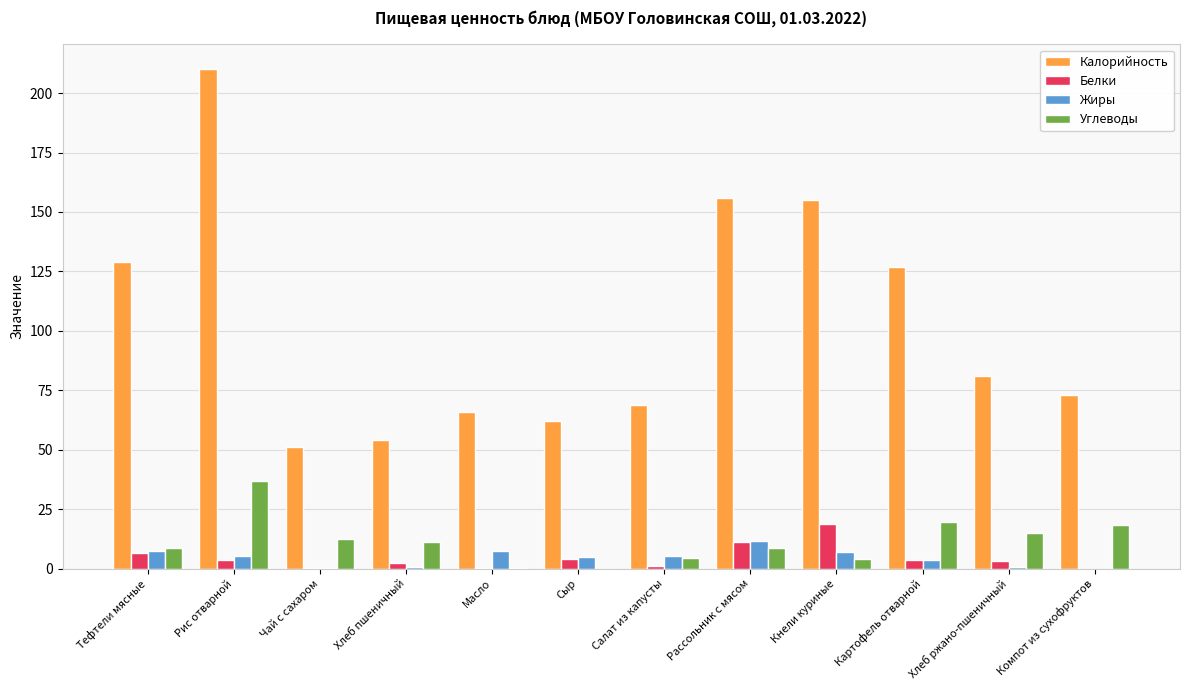

Is it true that Калорийность equals 51.0 at Чай с сахаром?

True